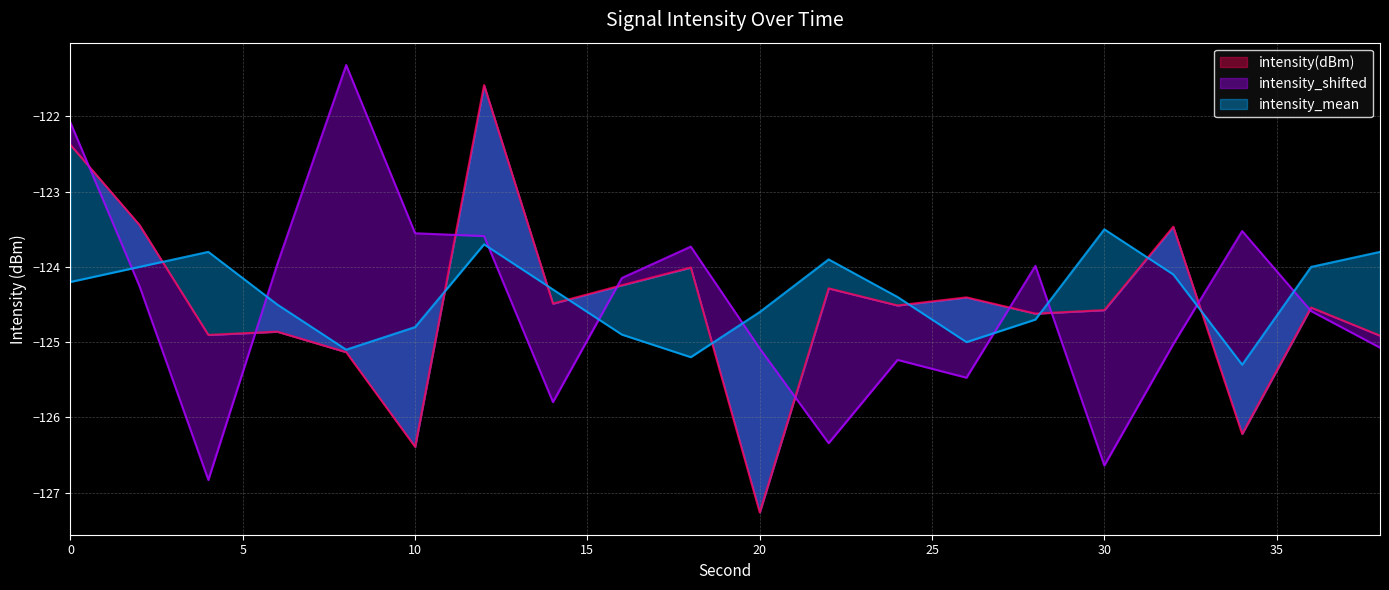

Which series has the widest spread of values?

intensity(dBm)